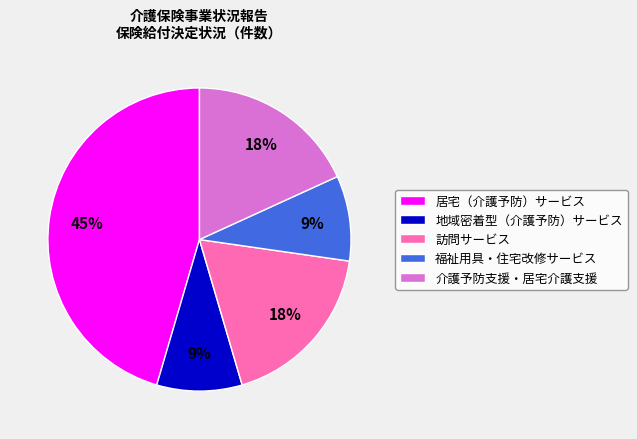

To the nearest percent, what is the difference between the 訪問サービス and 福祉用具・住宅改修サービス slice percentages?

9%